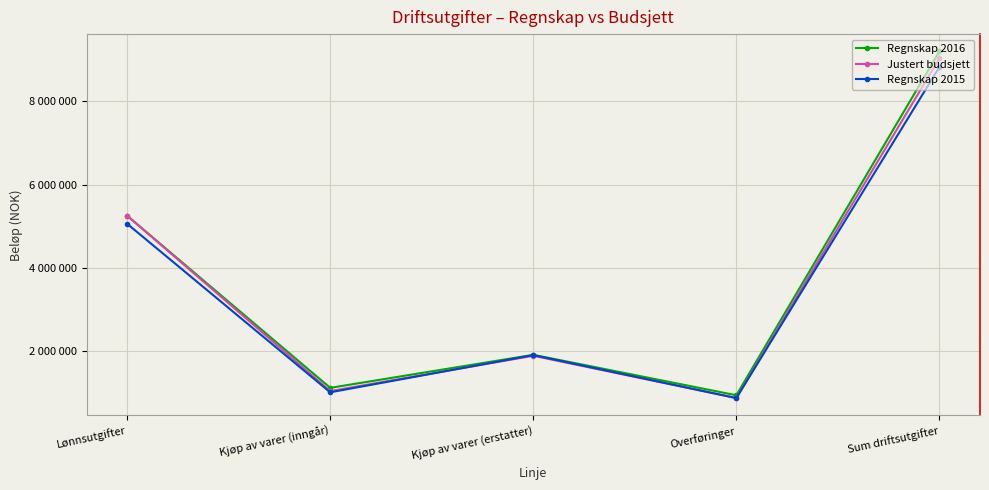

List the series in order of their peak value, highest first.

Regnskap 2016, Justert budsjett, Regnskap 2015